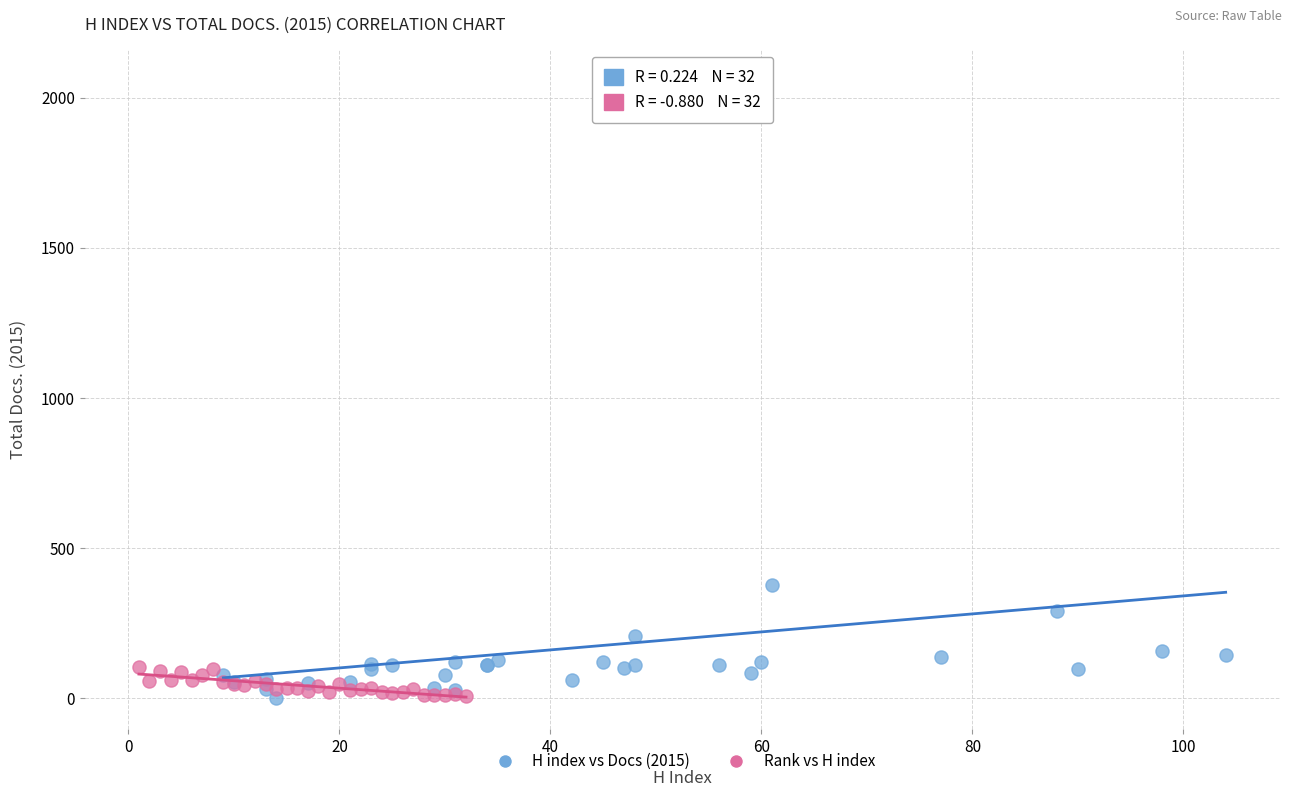

What are all the series names shown in the legend?

H index vs Docs (2015), Rank vs H index